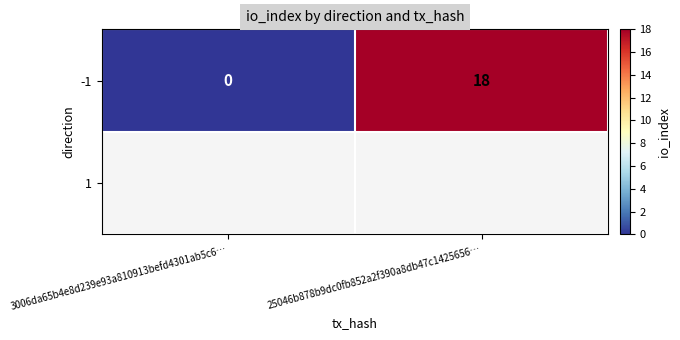

List the labels in order of value, smallest first.

3006da65b4e8d239e93a810913befd4301ab5c6…, 25046b878b9dc0fb852a2f390a8db47c1425656…